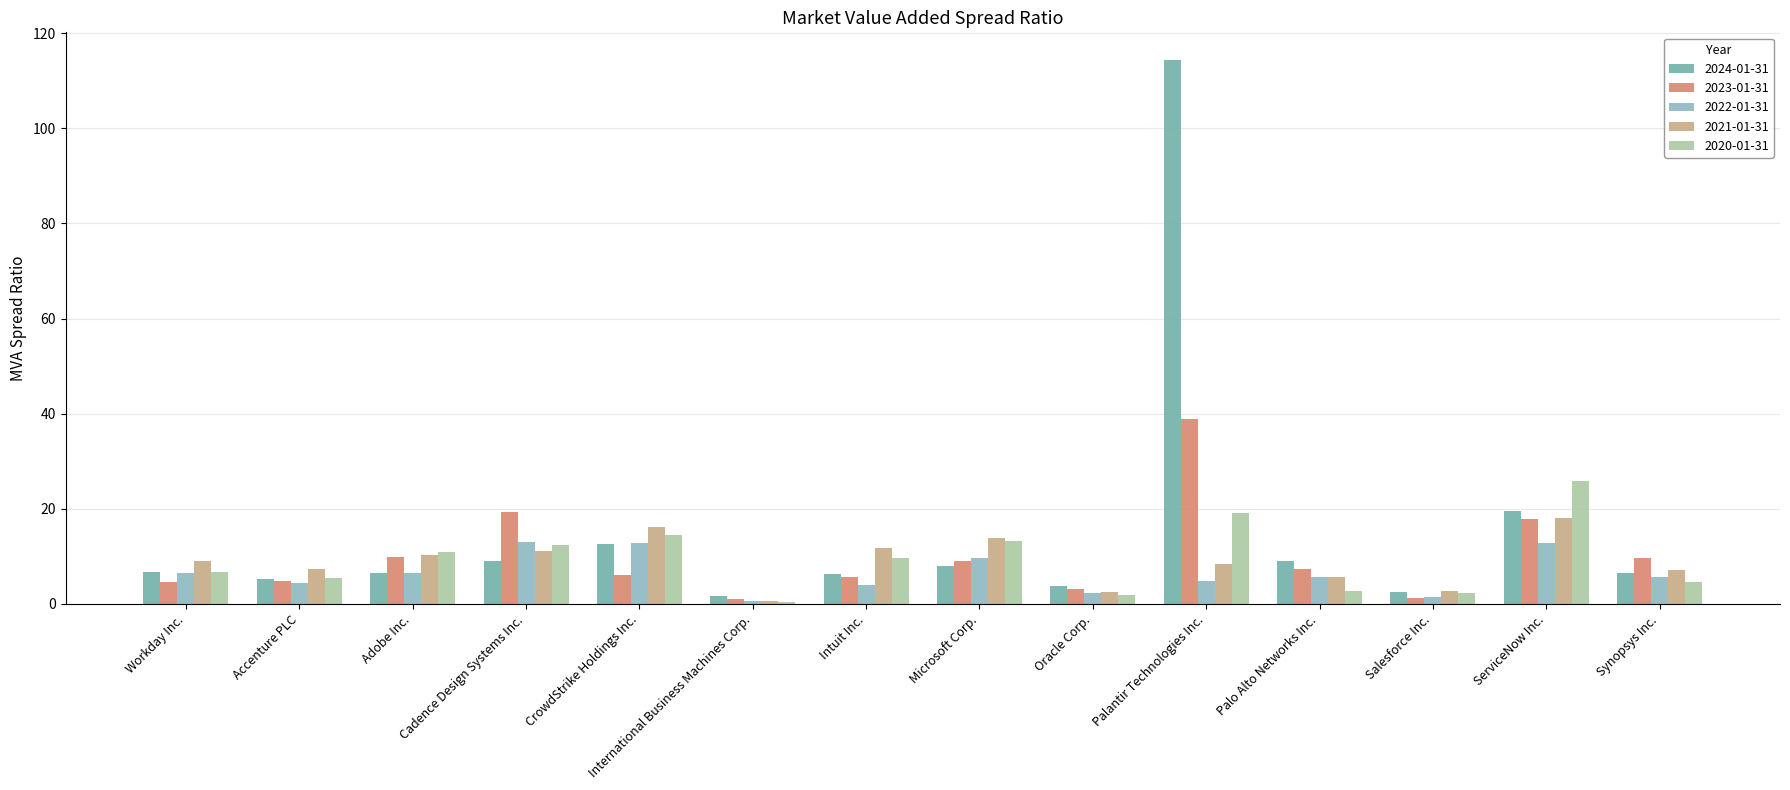

Count the number of categories in the chart.

14